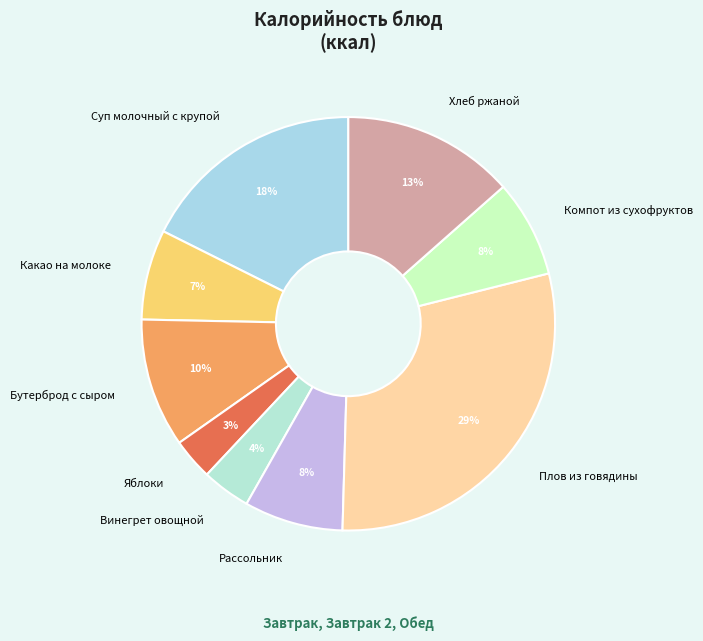

The Какао на молоке slice represents 16% of the pie. True or false?

False